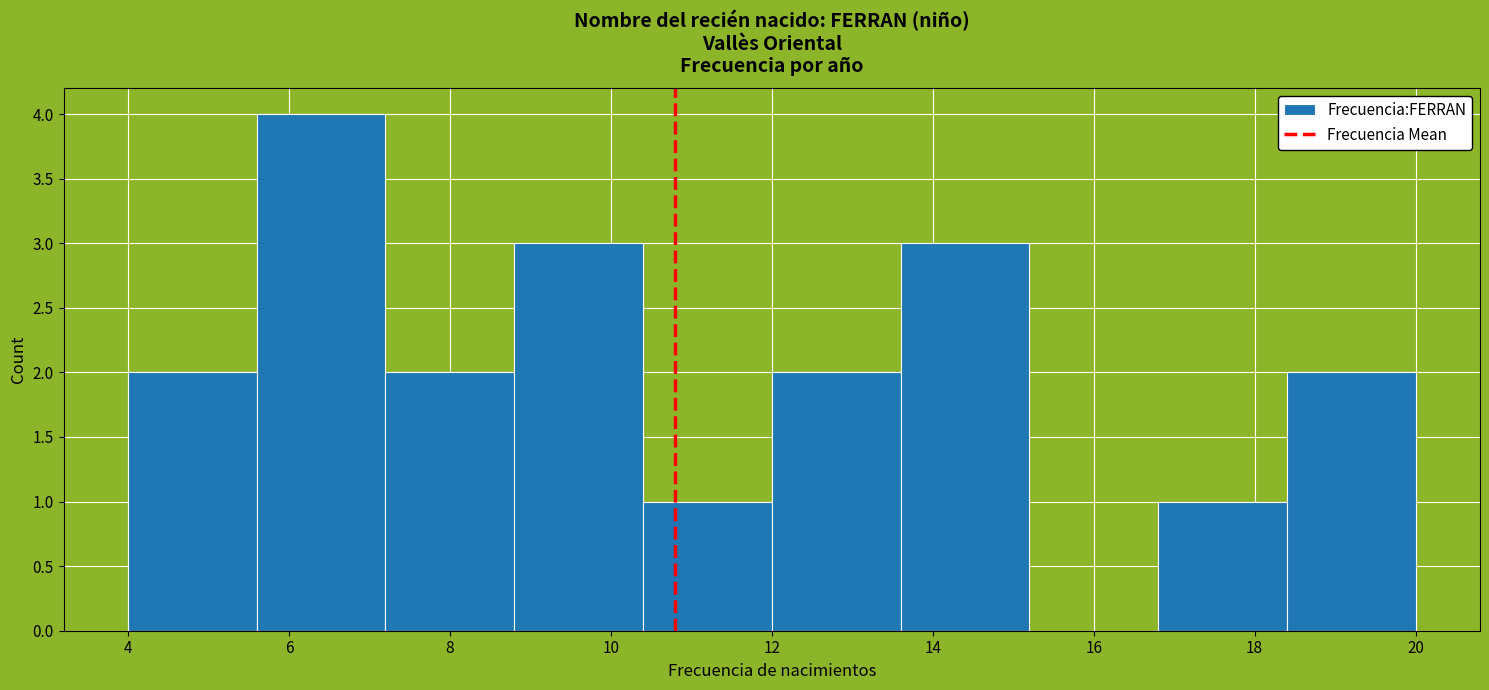

How tall is the bar that spans 5.6 to 7.2 on the x-axis? The values are not printed on the chart, so give them approximately, as read against the axis.

4